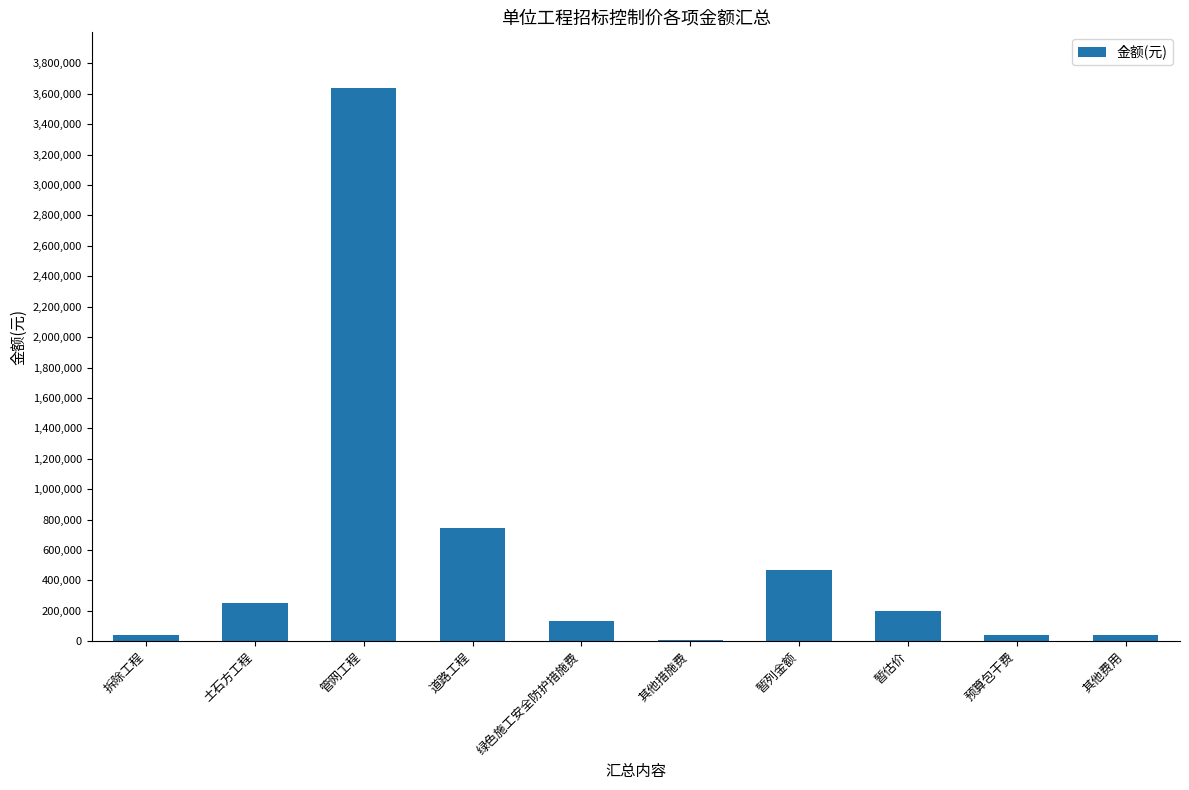

Which has a higher value, 其他措施费 or 土石方工程?

土石方工程